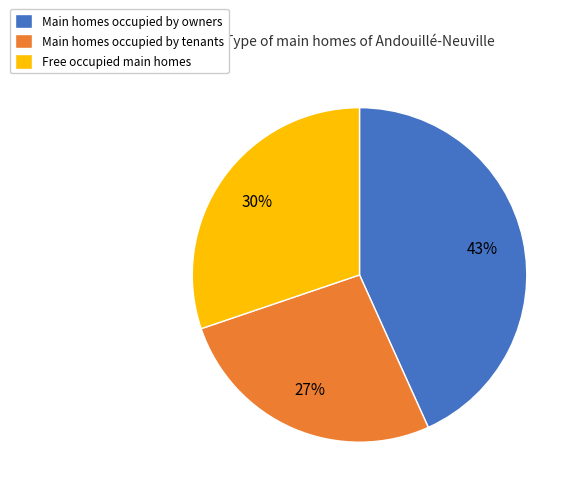

Does any single category account for the majority?

No